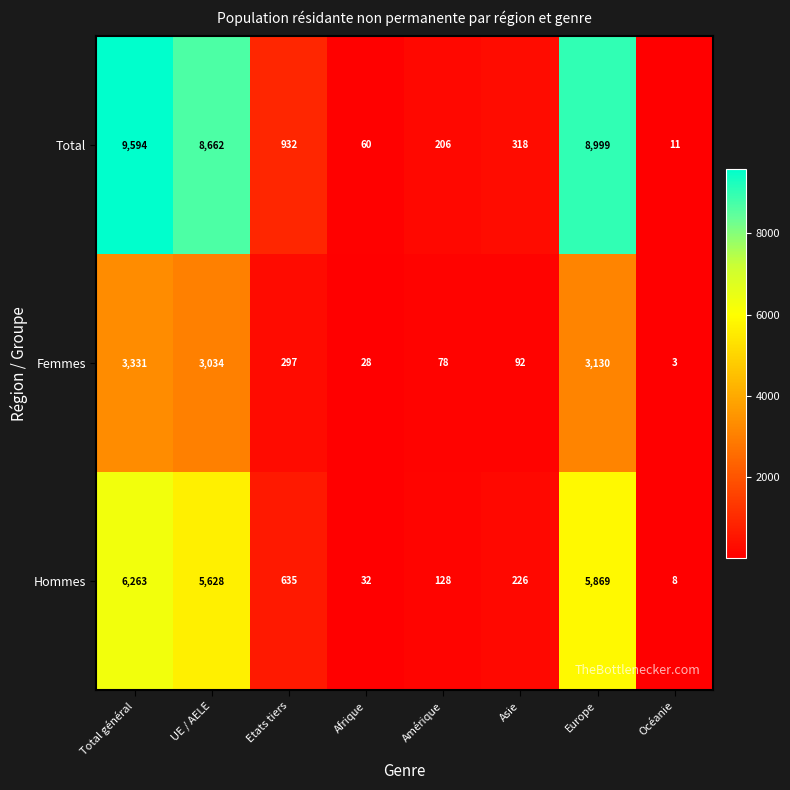

What is the spread (max minus min) of values at Europe?

5869